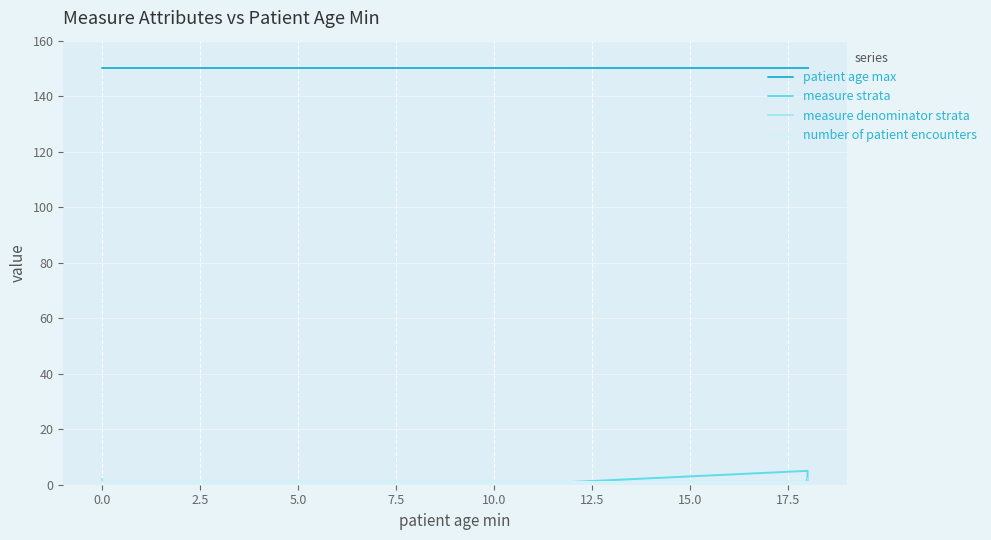

Which has a higher value, 20.0 or 19?

20.0